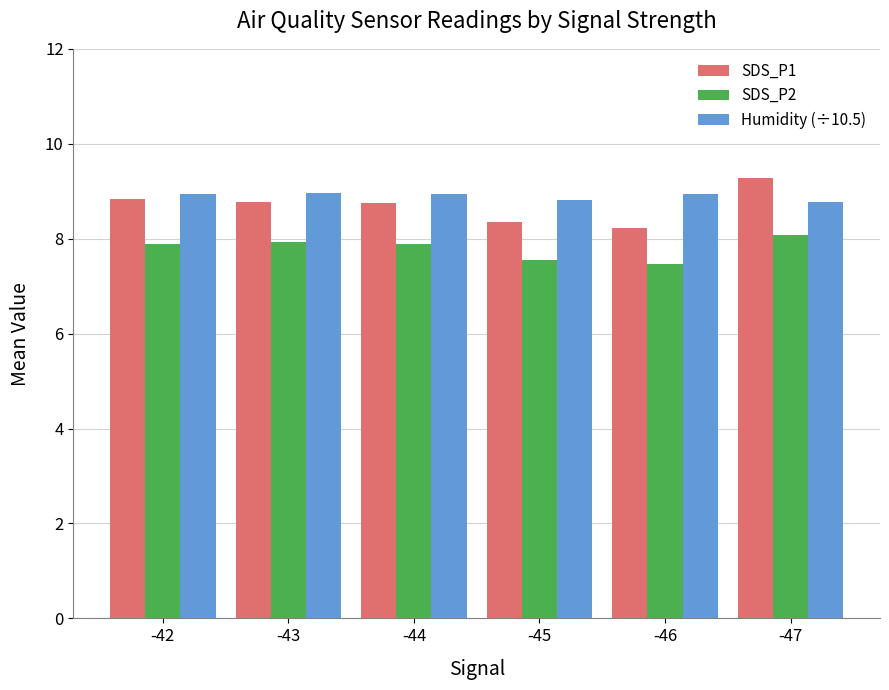

At which category does the chart reach its peak across all series?

-47